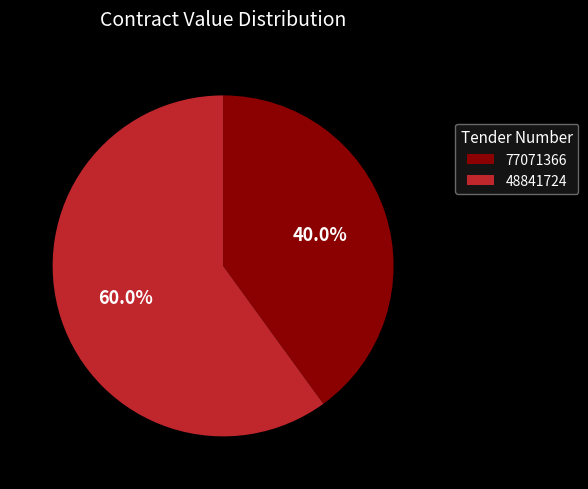

Between 77071366 and 48841724, which is larger?

48841724